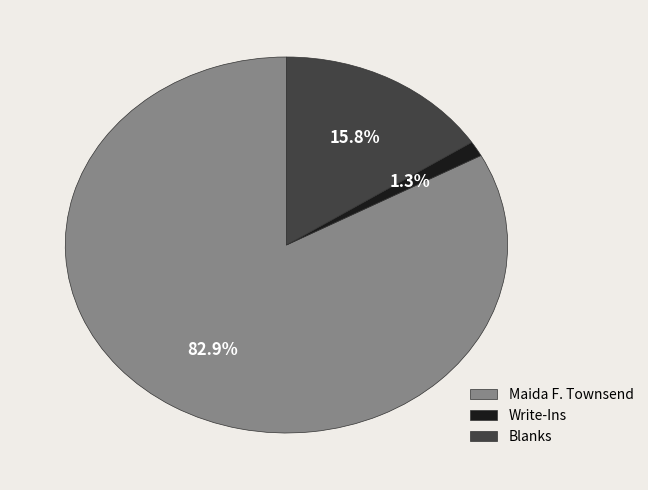

Which slice is the largest?

Maida F. Townsend